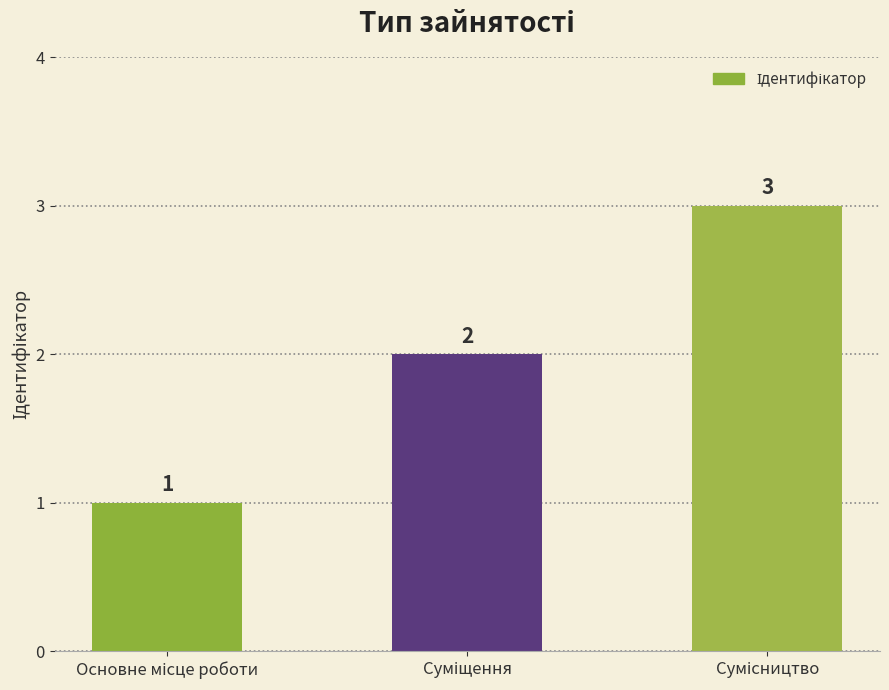

What is the maximum value shown in the chart?

3